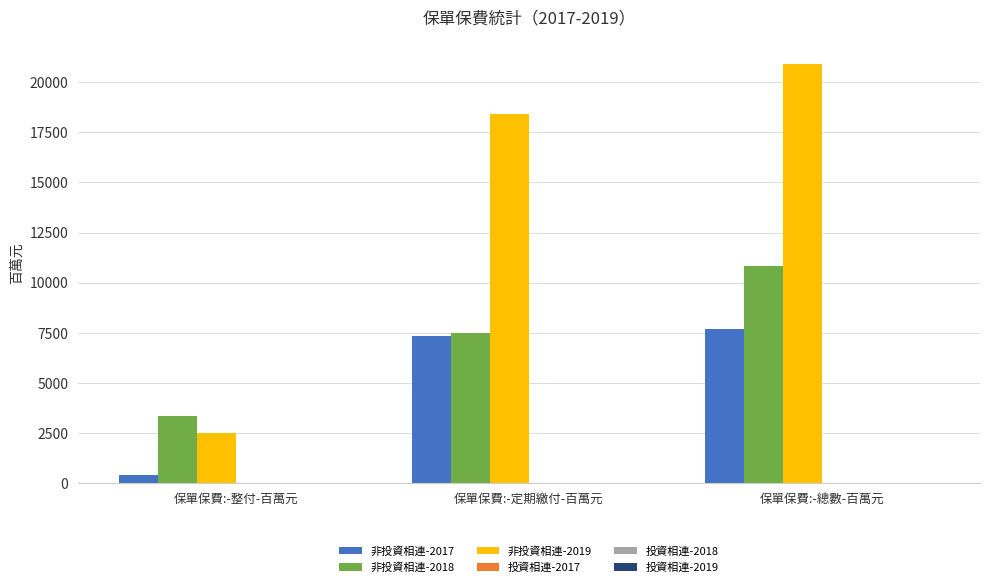

What is the maximum value shown in the chart?

20892.9